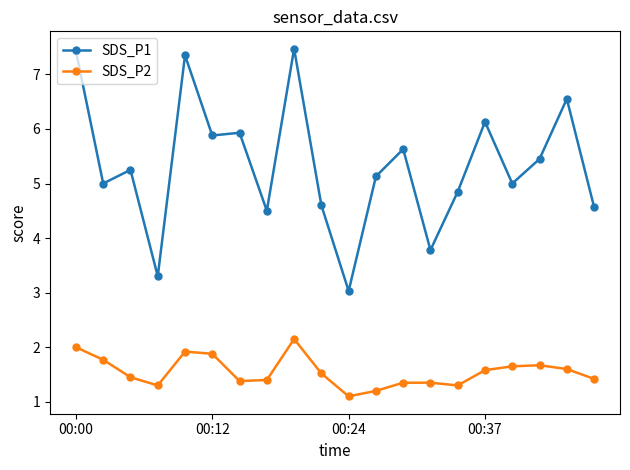

Rank the series by their maximum value, from lowest to highest.

SDS_P2, SDS_P1